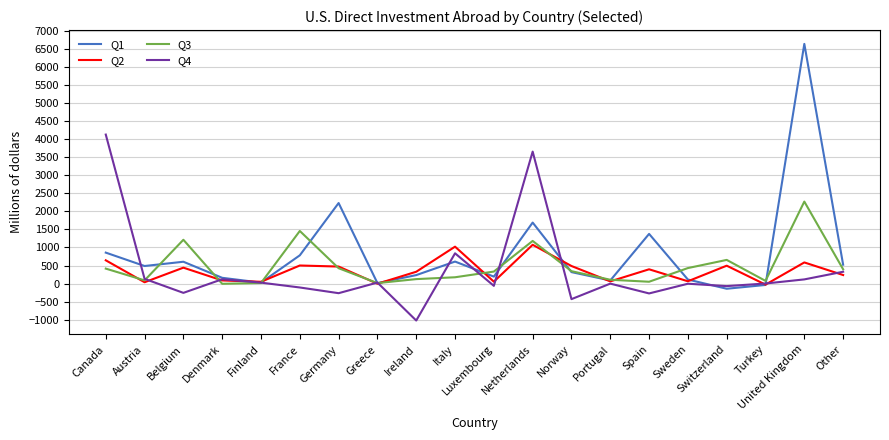

What is the minimum value shown in the chart?

-1024